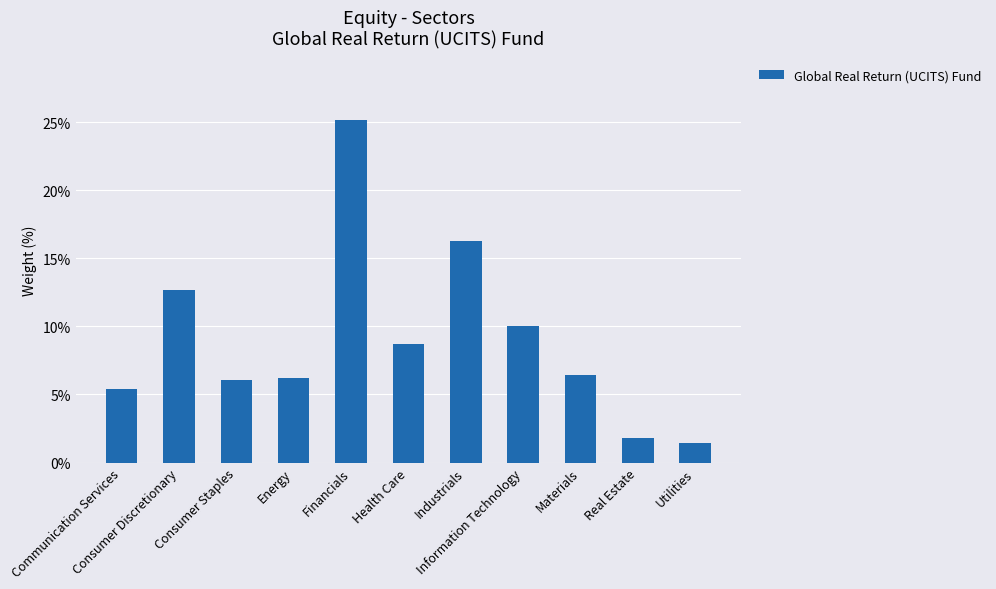

What is the minimum value shown in the chart?

1.4